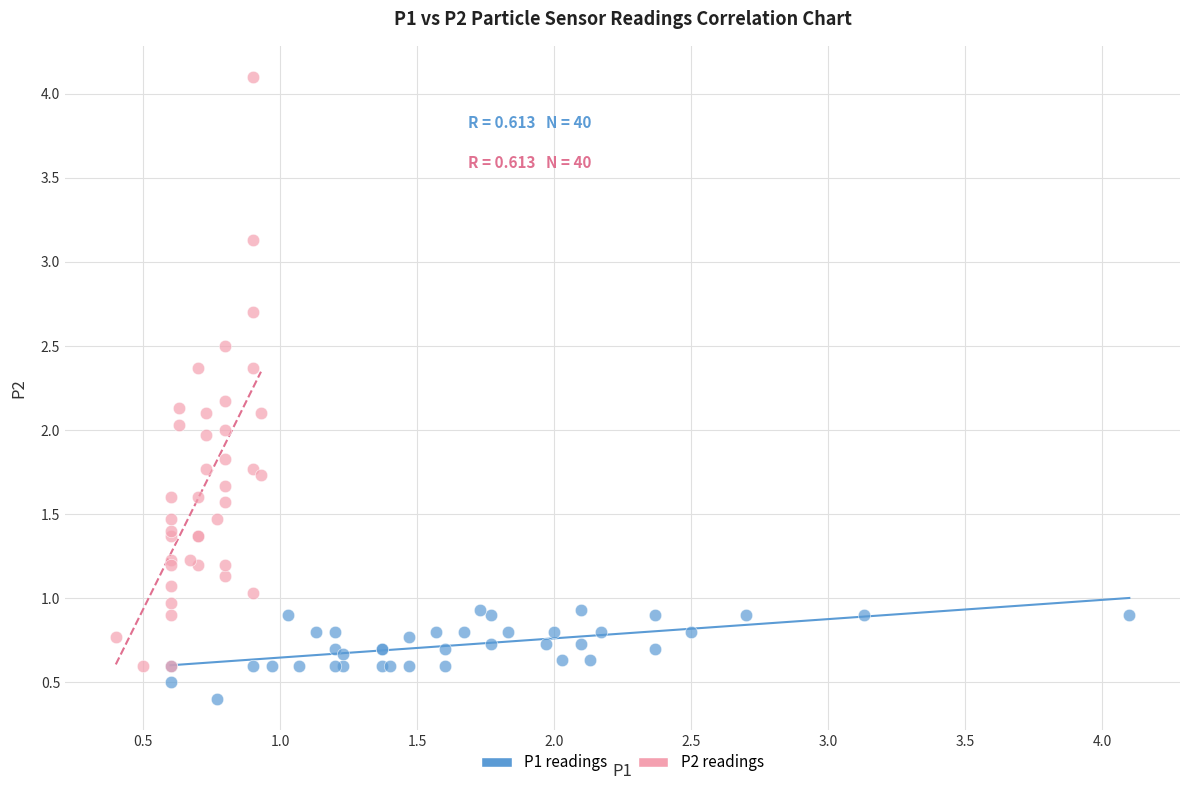

Which series contains the lowest Y value?

P1 readings